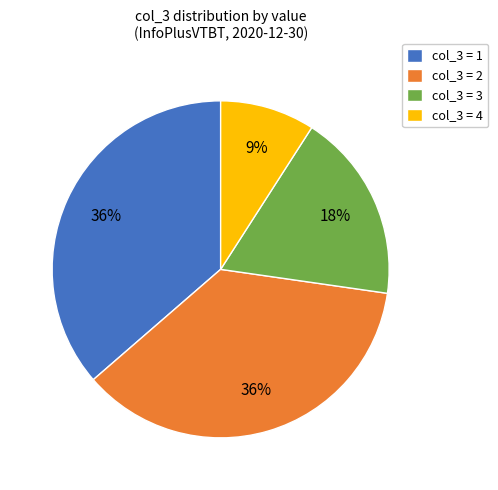

To the nearest percent, what is the average slice percentage?

25%